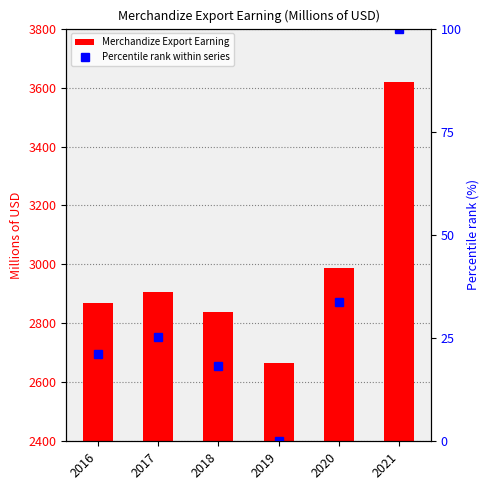

Rank the series by their maximum value, from lowest to highest.

Percentile rank within series, Merchandize Export Earning